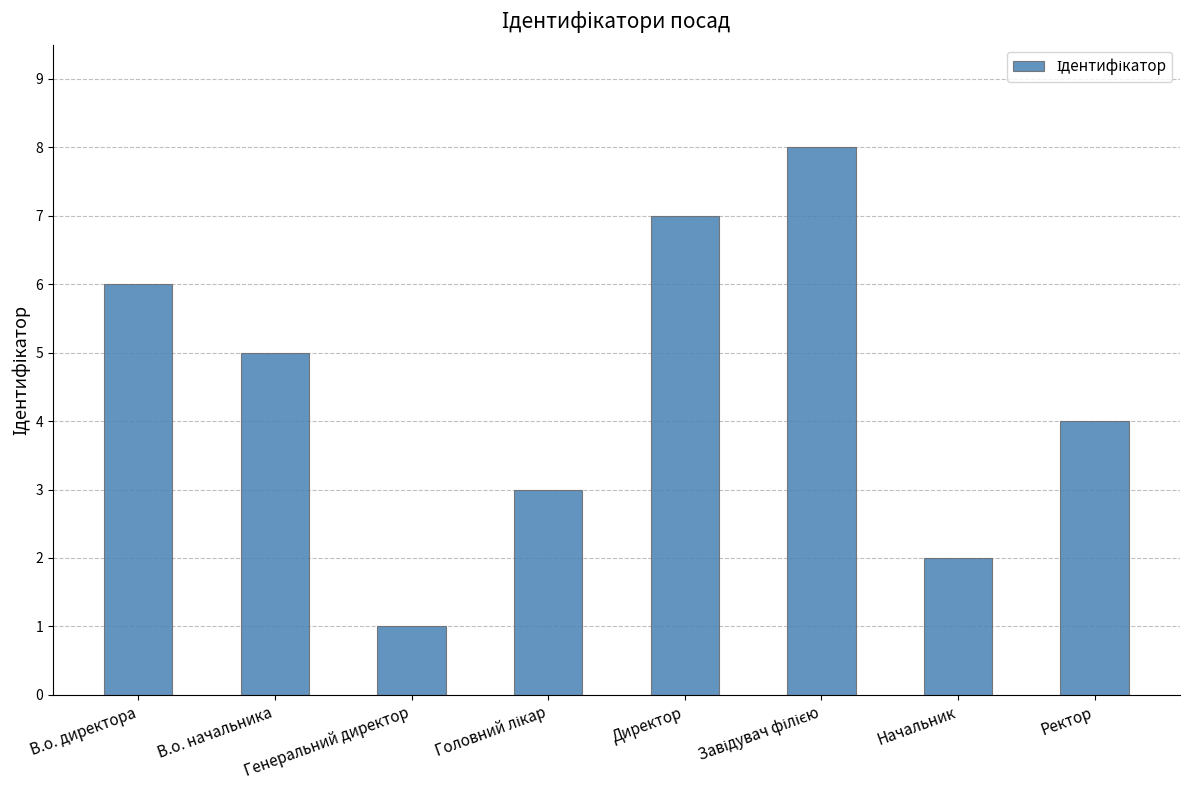

Is it true that the value at В.о. директора is 10?

False